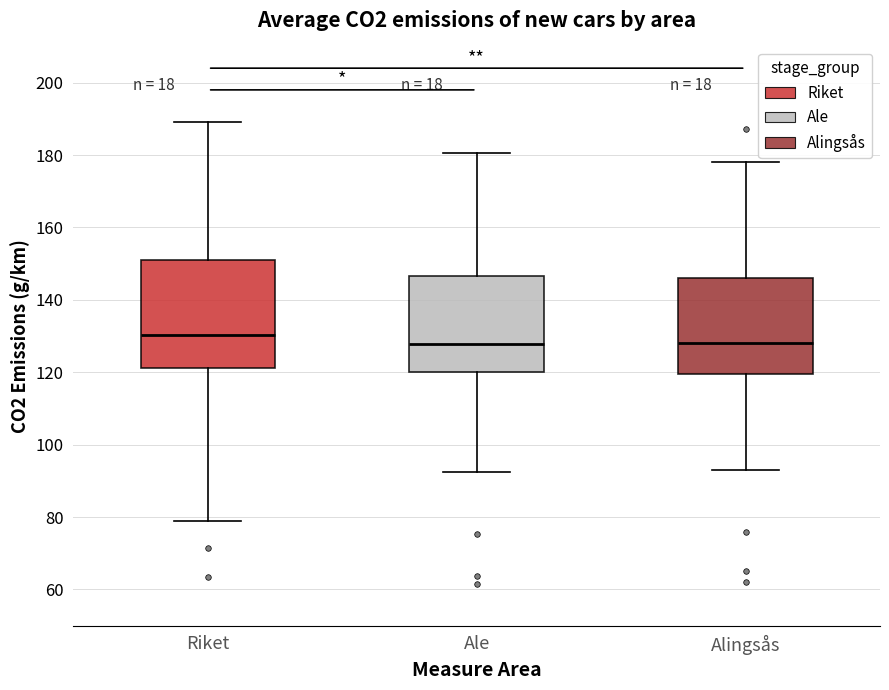

Reading left to right, transcribe this box plot: for each box, give where its median line is, the range the box spans, and where its two whiskers end, as read against the y-axis. The values are not printed on the chart, so give them approximately, as read against the axis.

Riket: median 130, box 122 to 152, whiskers 78 to 190
Ale: median 128, box 120 to 146, whiskers 92 to 180
Alingsås: median 128, box 120 to 146, whiskers 94 to 178